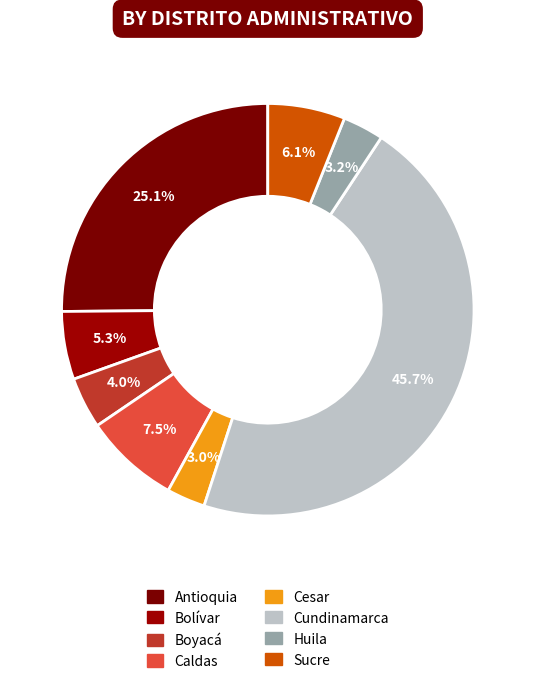

How many slices are in this pie chart?

8